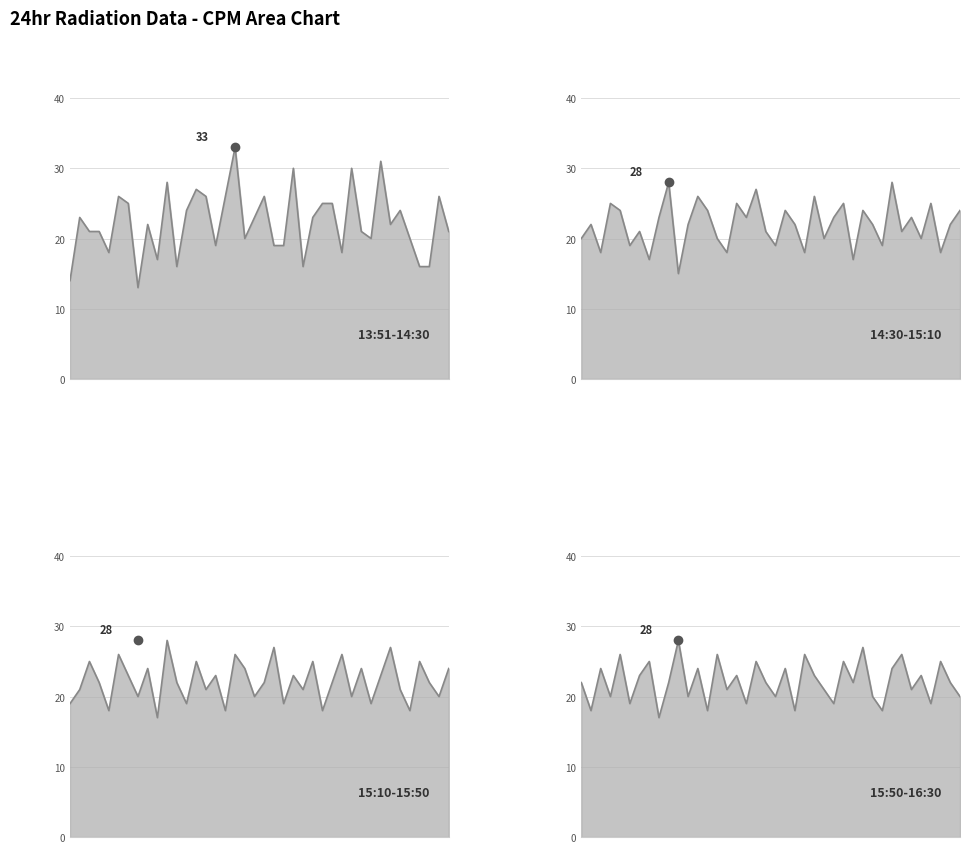

In 15:50-16:30, how many points are higher than both neighbors (excluding endpoints)?

15